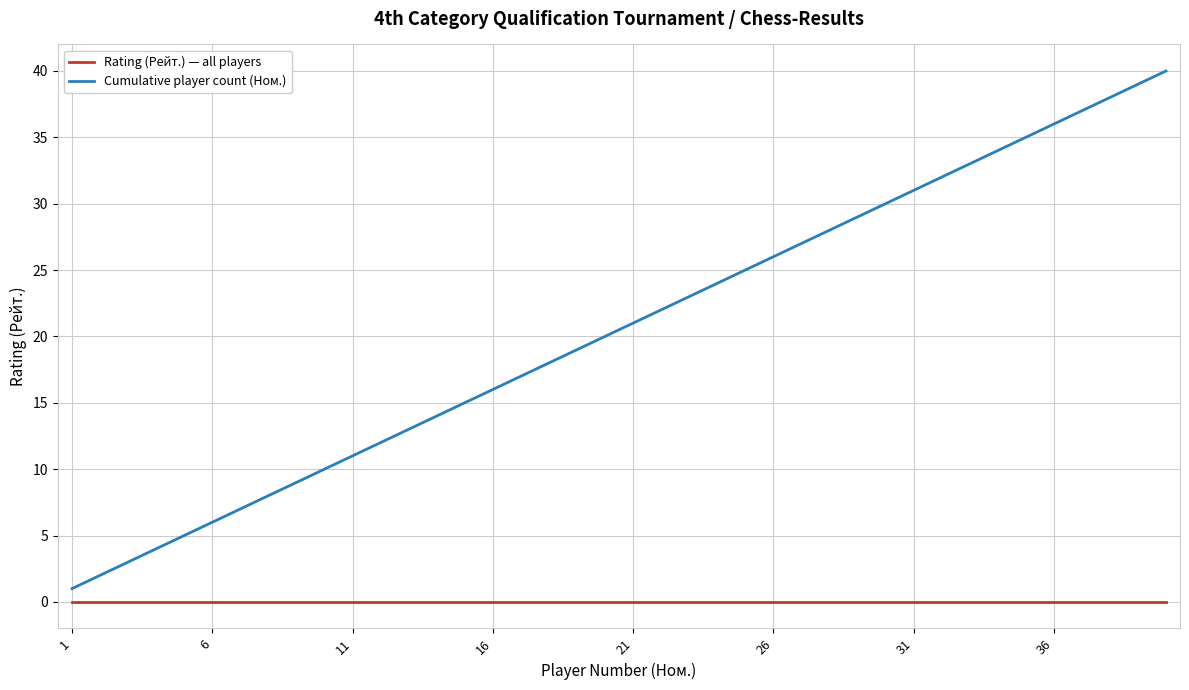

Reading left to right, list all the values displayed in this chart.

Rating (Рейт.) — all players: 0	0	0	0	0	0	0	0	0	0	0	0	0	0	0	0	0	0	0	0	0	0	0	0	0	0	0	0	0	0	0	0	0	0	0	0	0	0	0	0
Cumulative player count (Ном.): 1	2	3	4	5	6	7	8	9	10	11	12	13	14	15	16	17	18	19	20	21	22	23	24	25	26	27	28	29	30	31	32	33	34	35	36	37	38	39	40